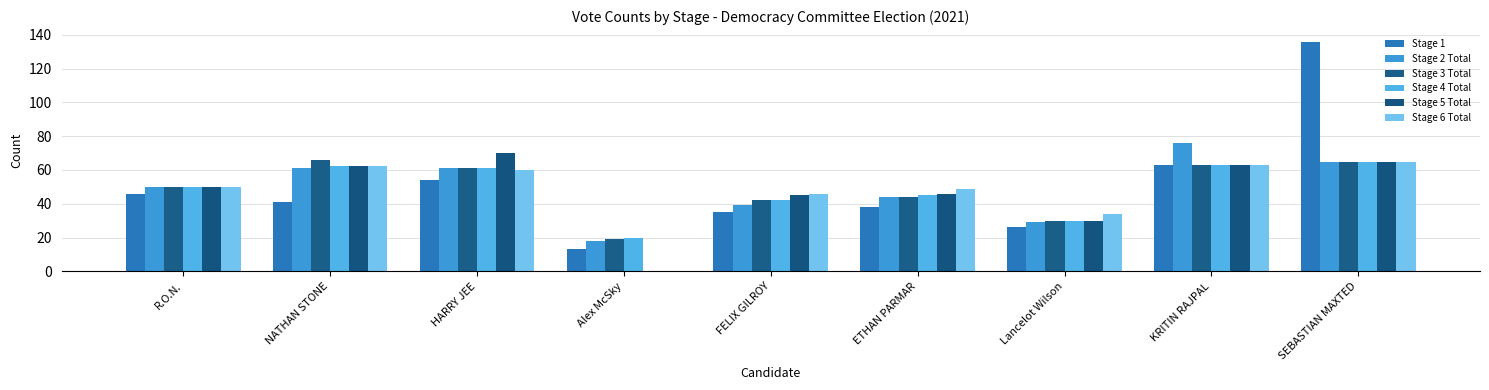

What is the sum of the Stage 1 values at ETHAN PARMAR and KRITIN RAJPAL?

101.0